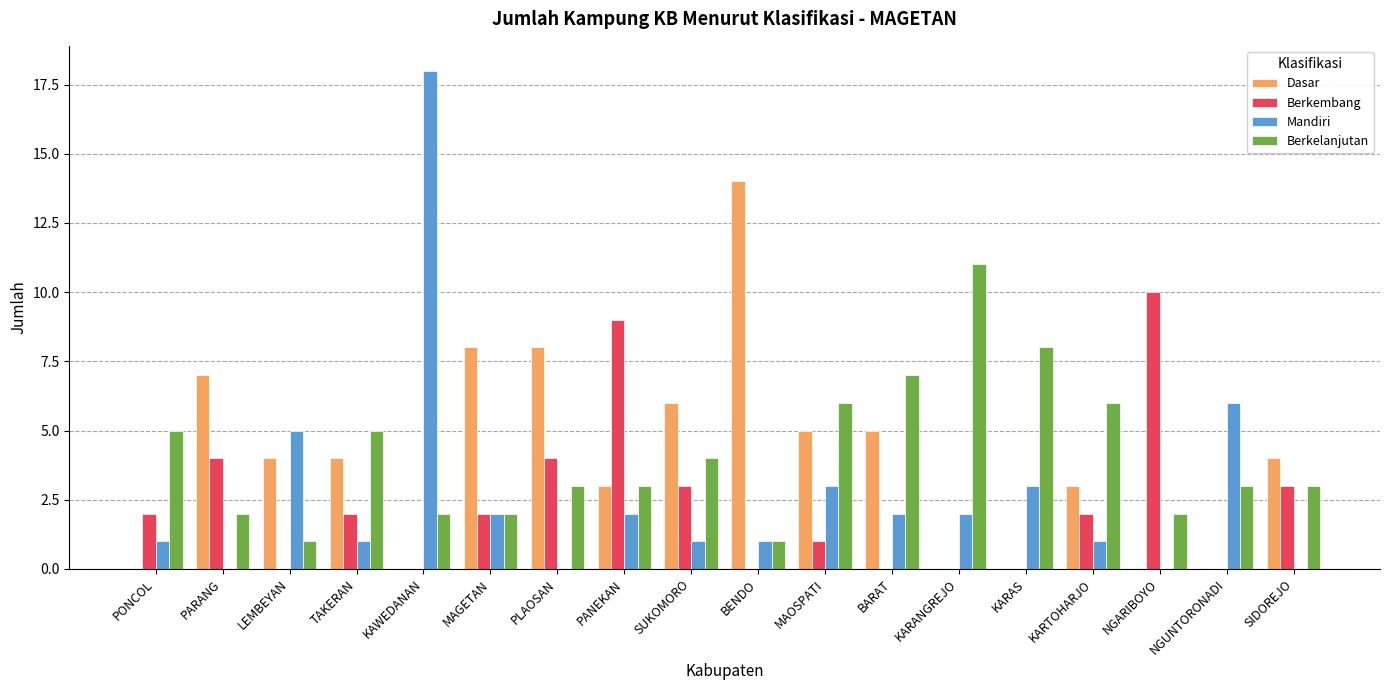

Is the value of Dasar at MAGETAN greater than the value of Mandiri at KAWEDANAN?

No